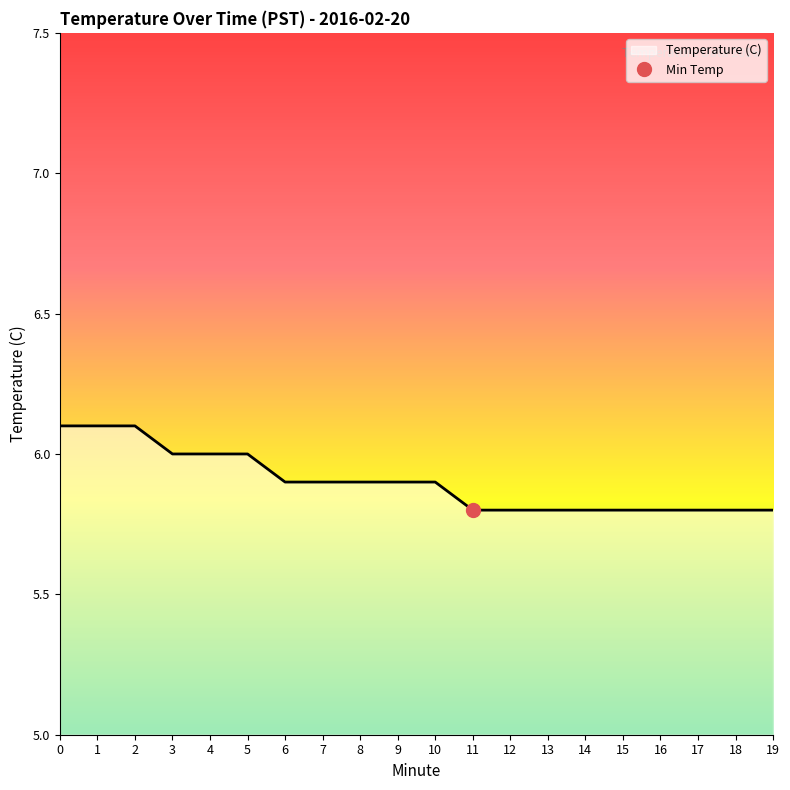

Rank the categories by value from highest to lowest.

0, 1, 2, 3, 4, 5, 6, 7, 8, 9, 10, 11, 12, 13, 14, 15, 16, 17, 18, 19